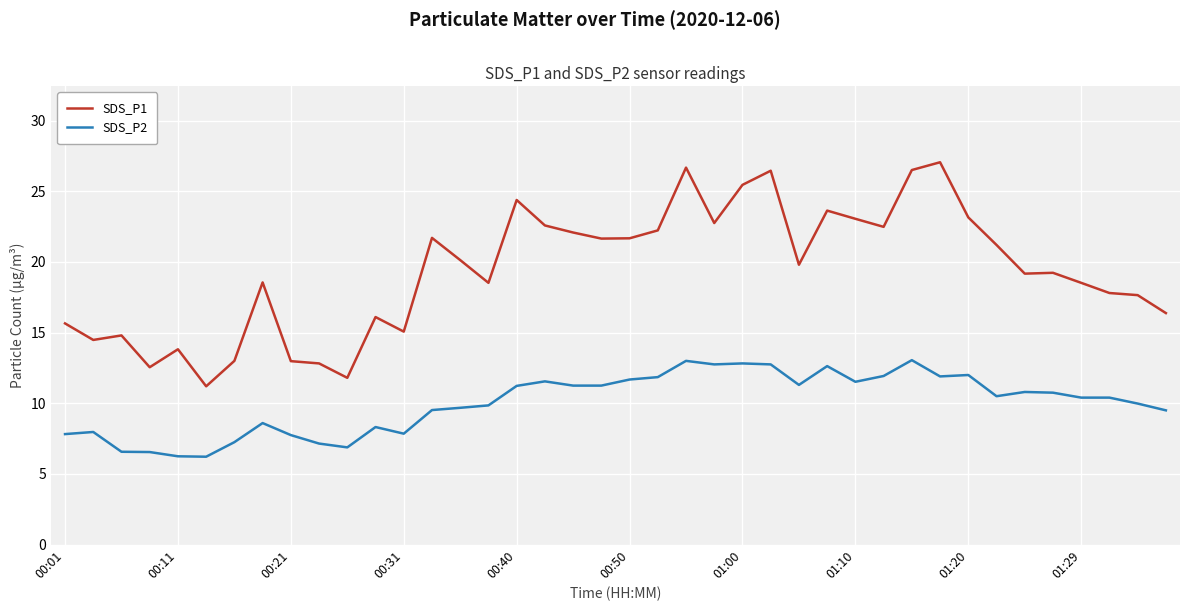

List the series in order of their peak value, lowest first.

SDS_P2, SDS_P1